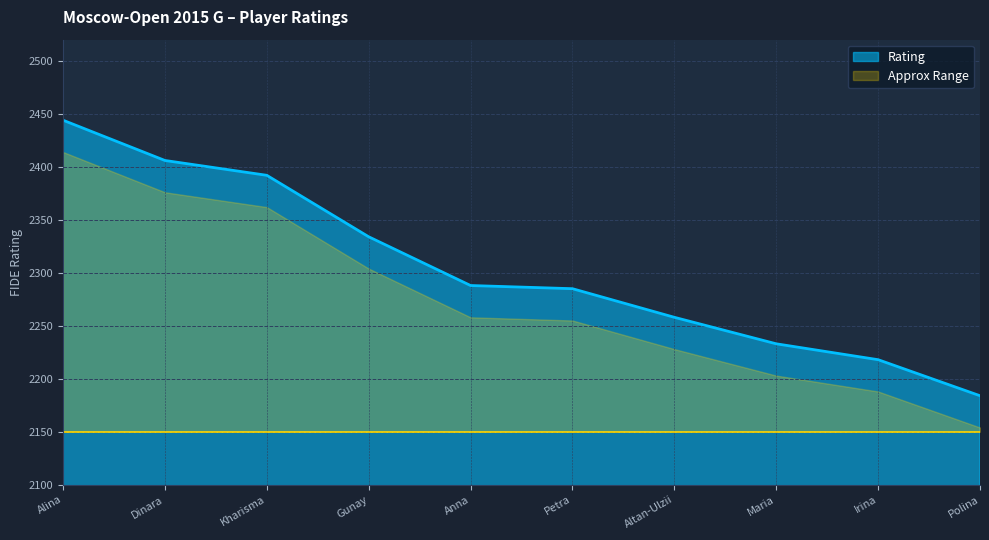

At which label does Rating reach its peak?

Alina